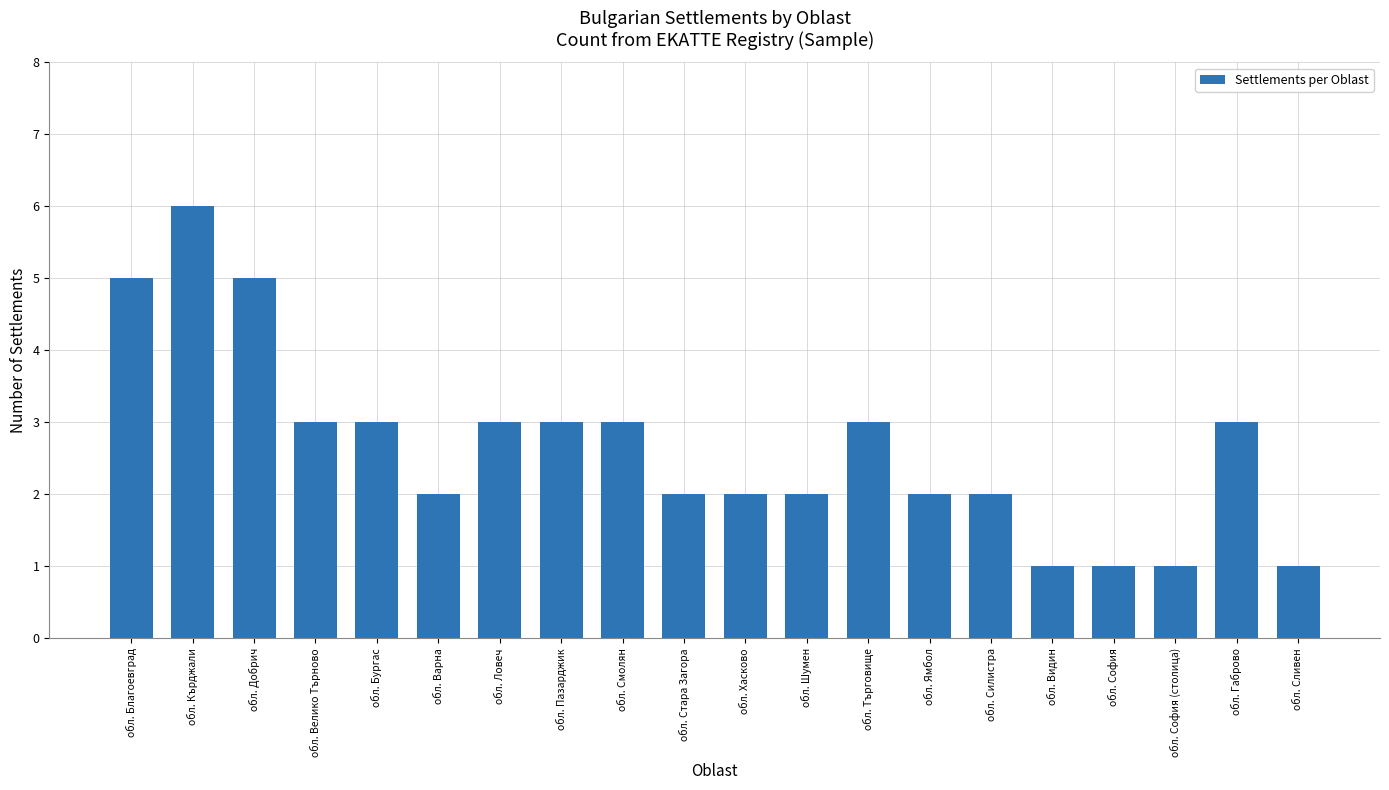

What is the approximate value at обл. Добрич?

5